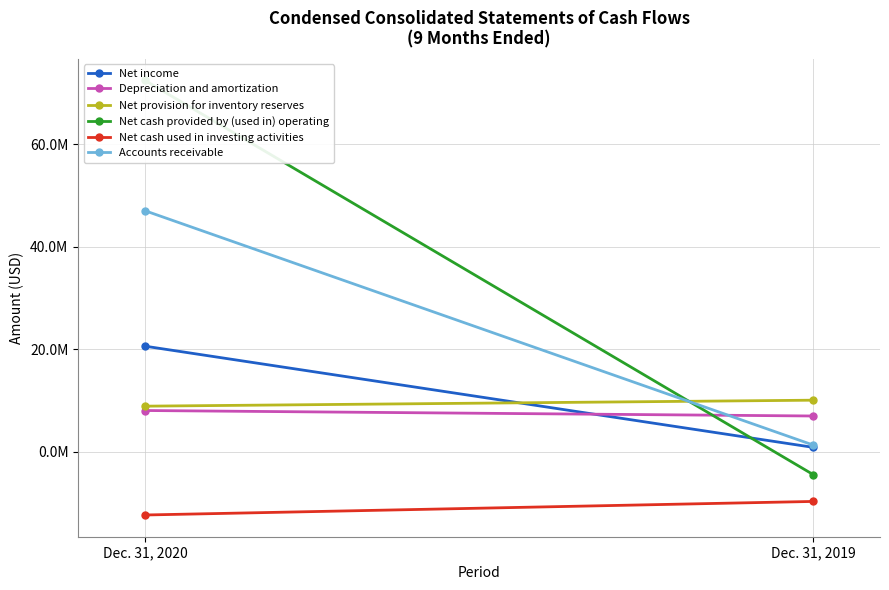

What is the greatest value displayed?

72484000